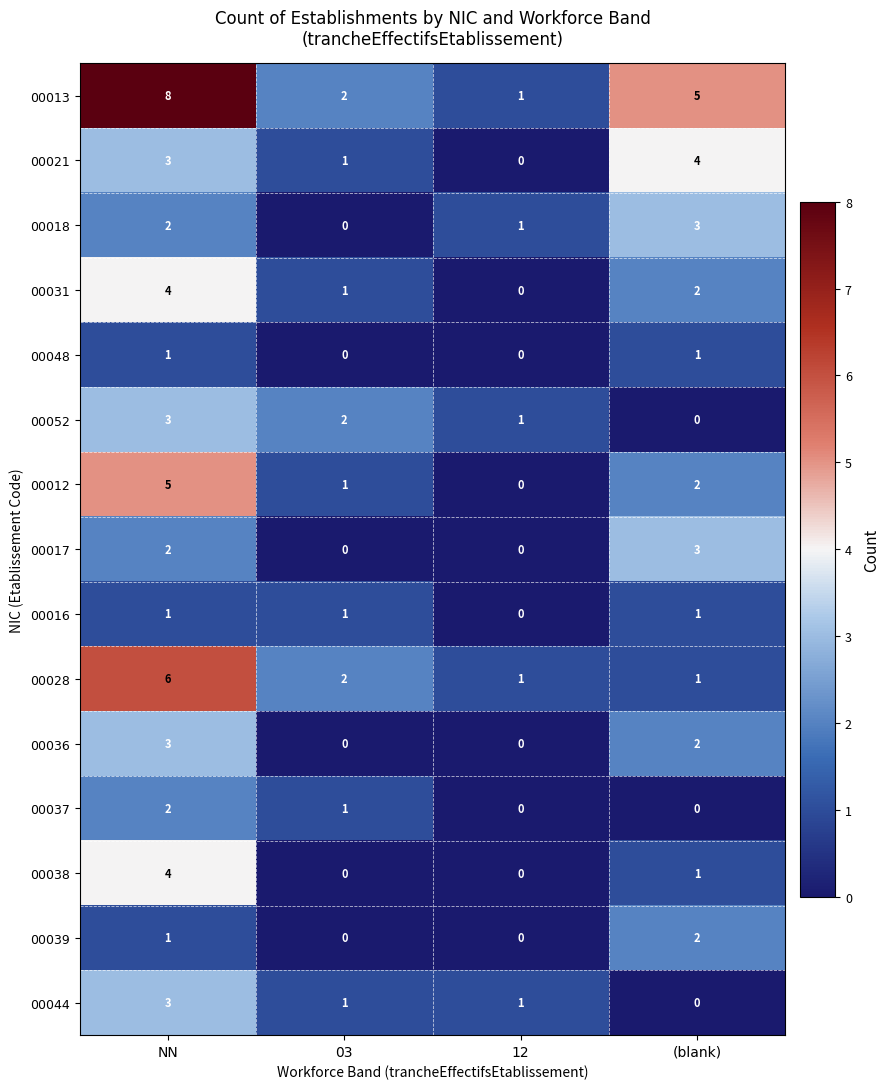

What is the difference between the maximum and minimum values in the 00036 series?

3